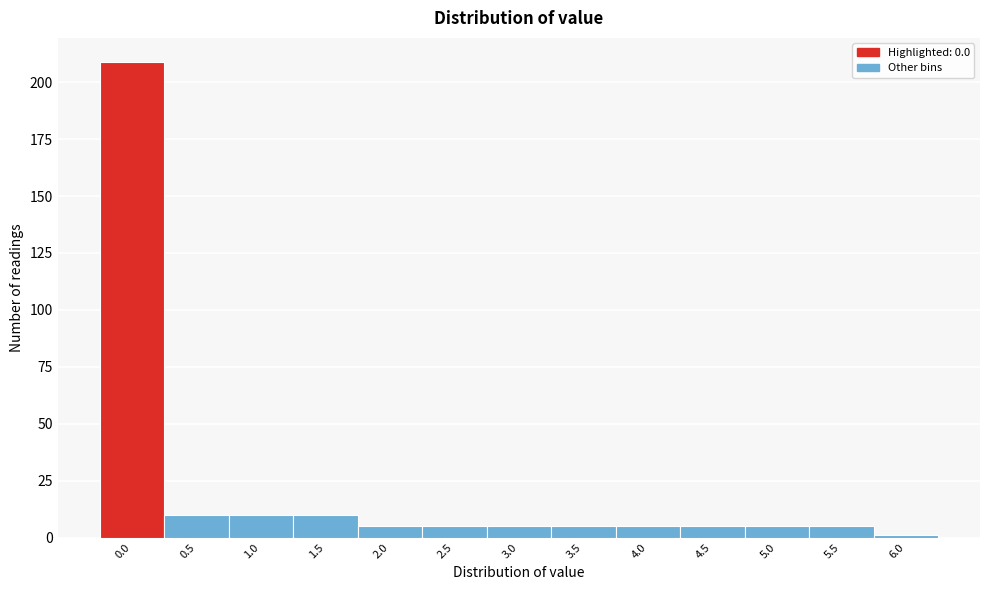

Reading left to right, extract all data points from this chart.

0.0=209	0.5=10	1.0=10	1.5=10	2.0=5	2.5=5	3.0=5	3.5=5	4.0=5	4.5=5	5.0=5	5.5=5	6.0=1